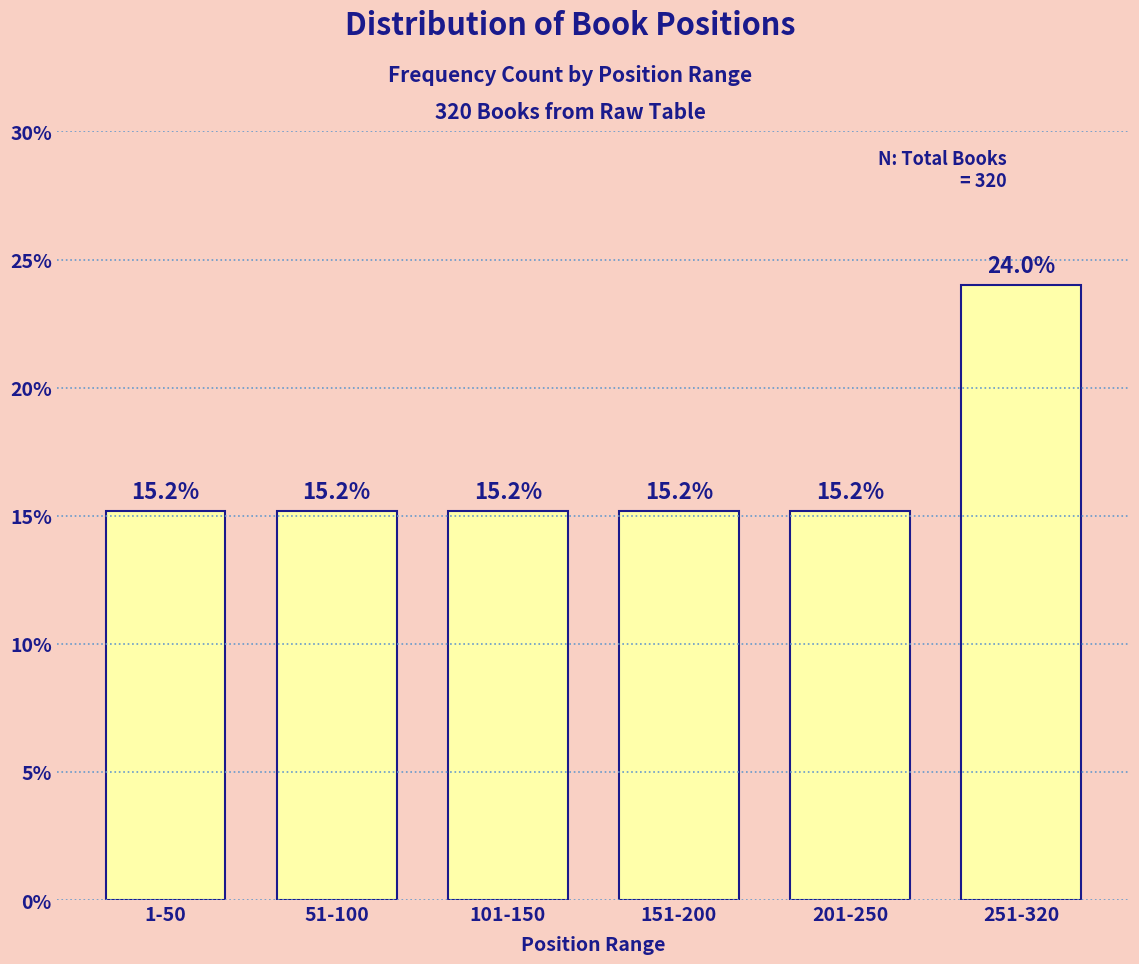

Reading left to right, what are all the values shown in this chart?

15.2	15.2	15.2	15.2	15.2	24.0